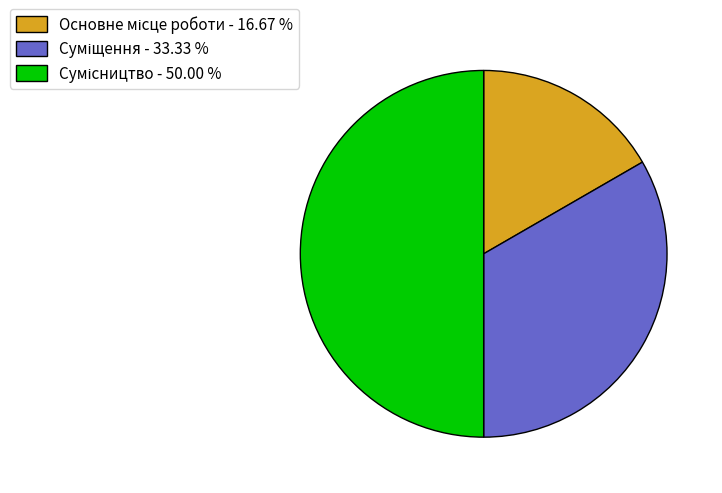

To the nearest percent, what percentage of the pie is Суміщення?

33%